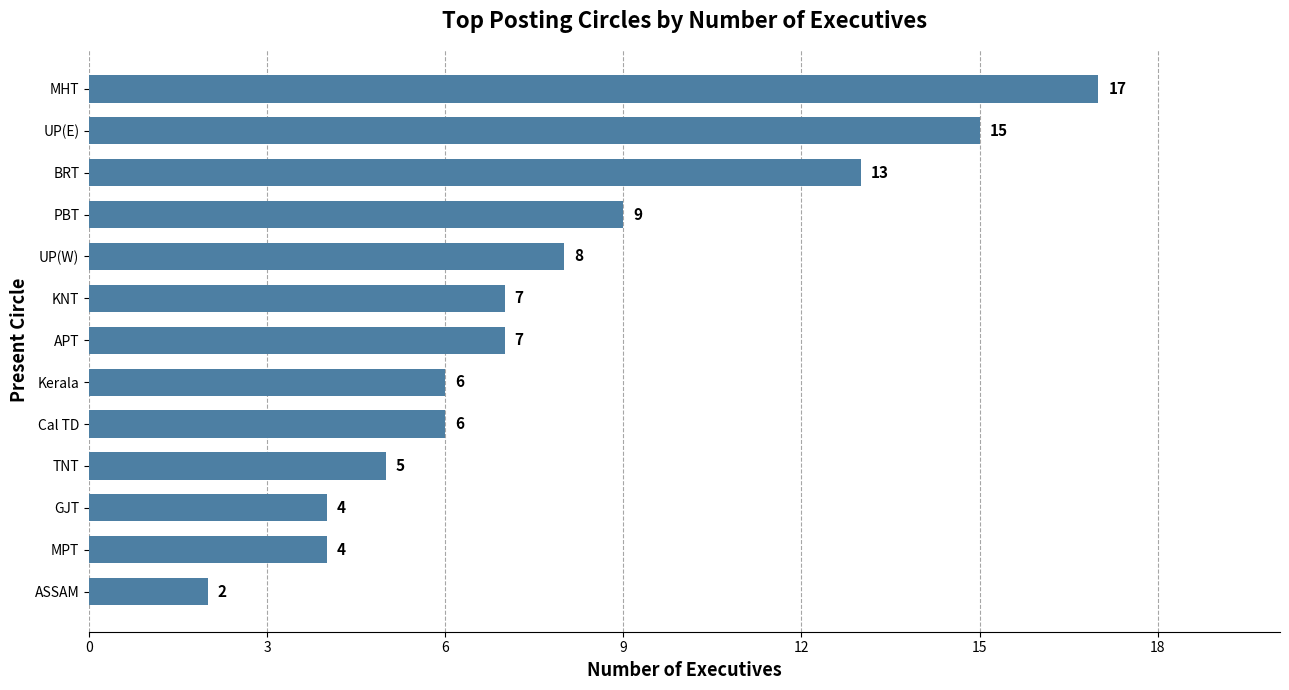

How many data points are less than 7?

6